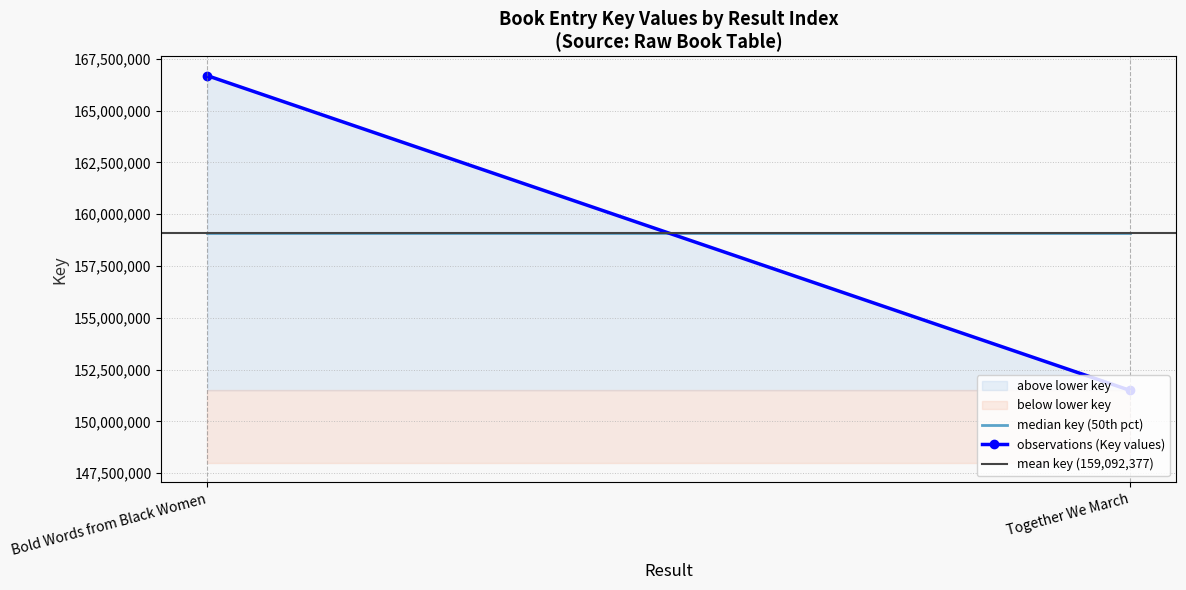

What is the smallest value displayed?

151499770